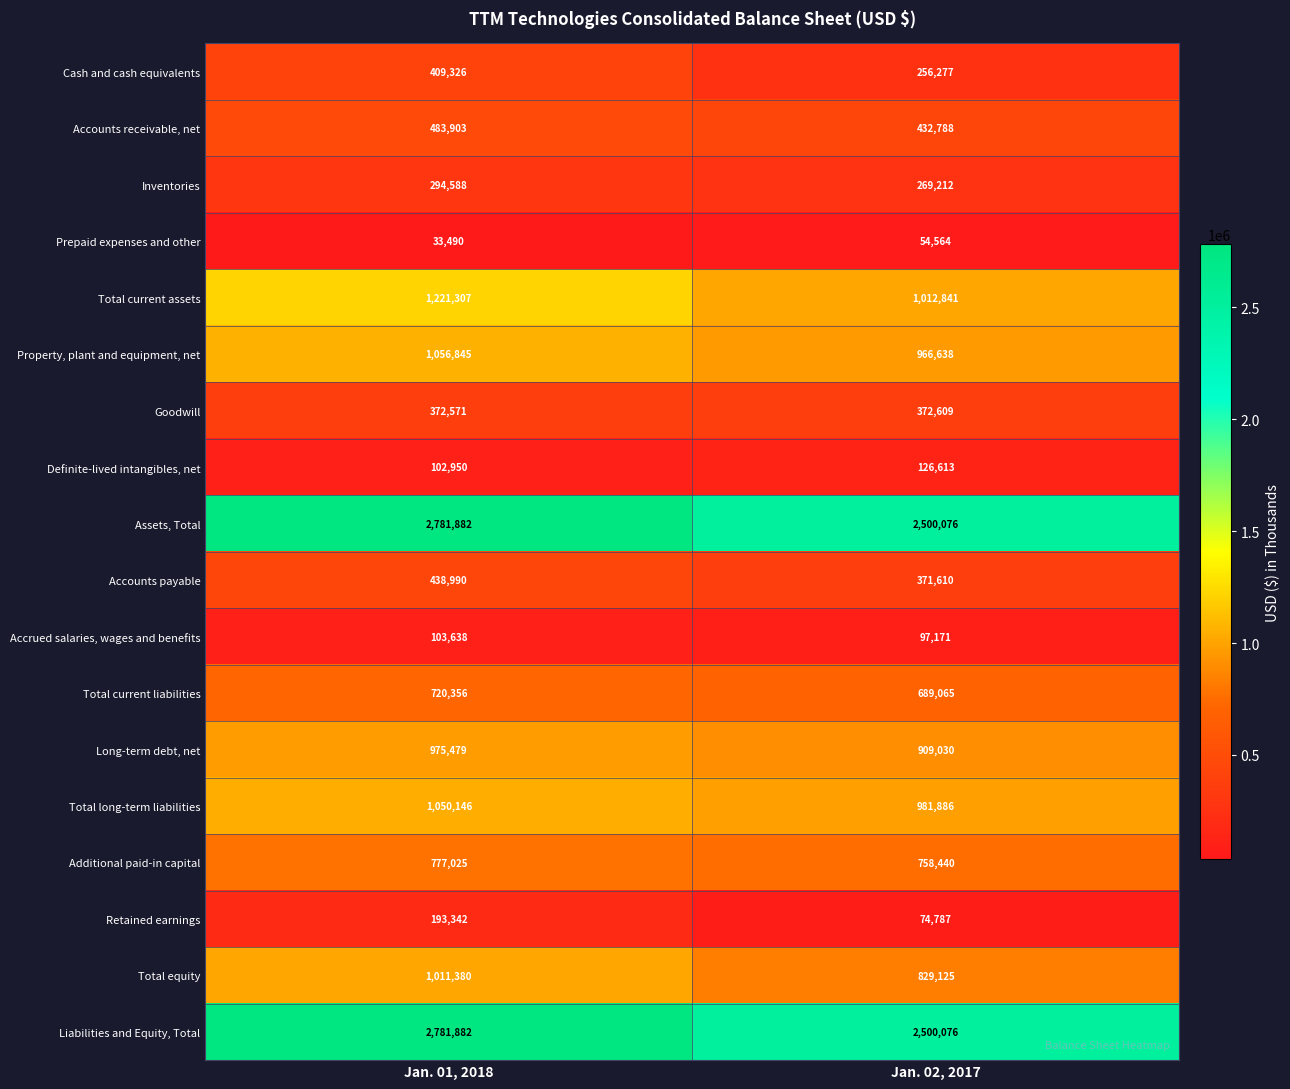

Which category has the lowest value across all series?

Jan. 01, 2018